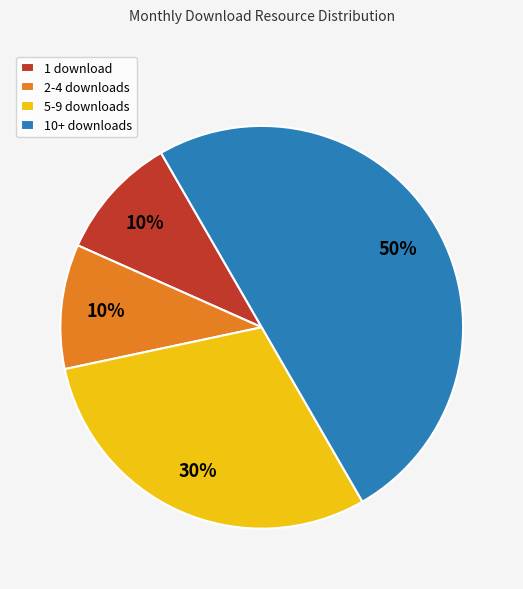

Which slice is the largest?

10+ downloads